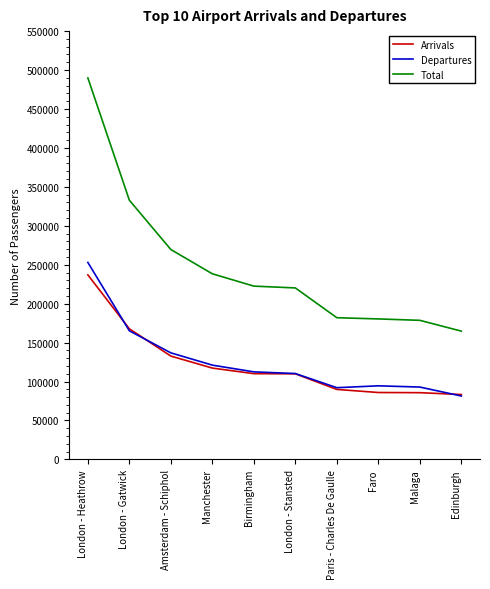

How many lines are shown in the chart?

3